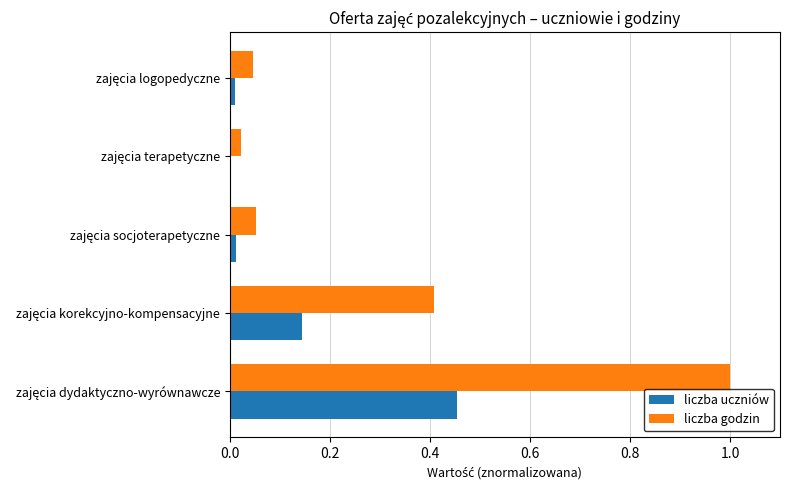

List the series in order of their overall mean, lowest first.

liczba uczniów, liczba godzin